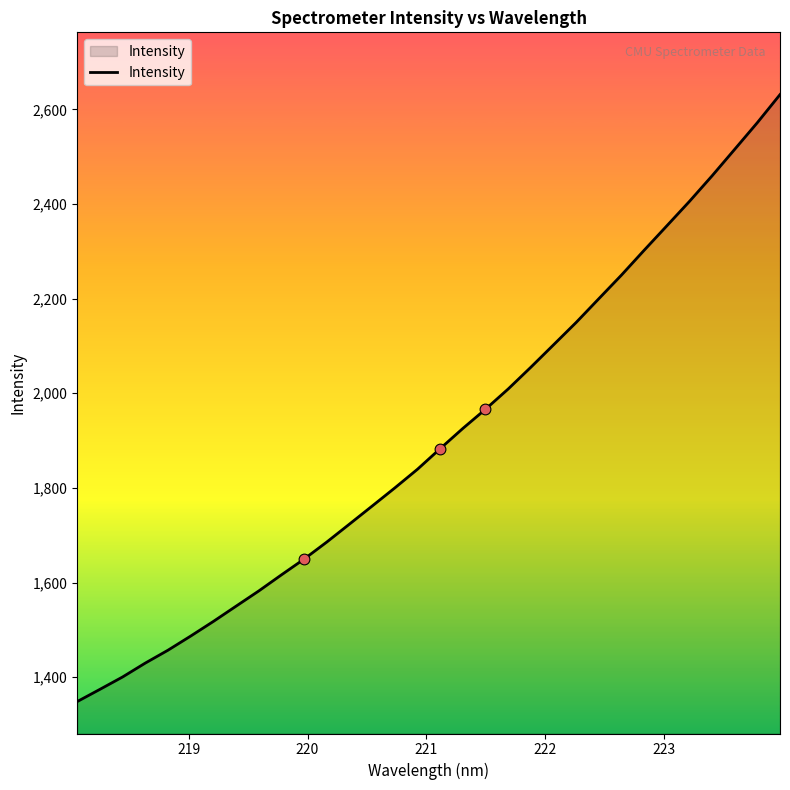

What is the difference between the maximum and minimum values?

1282.8